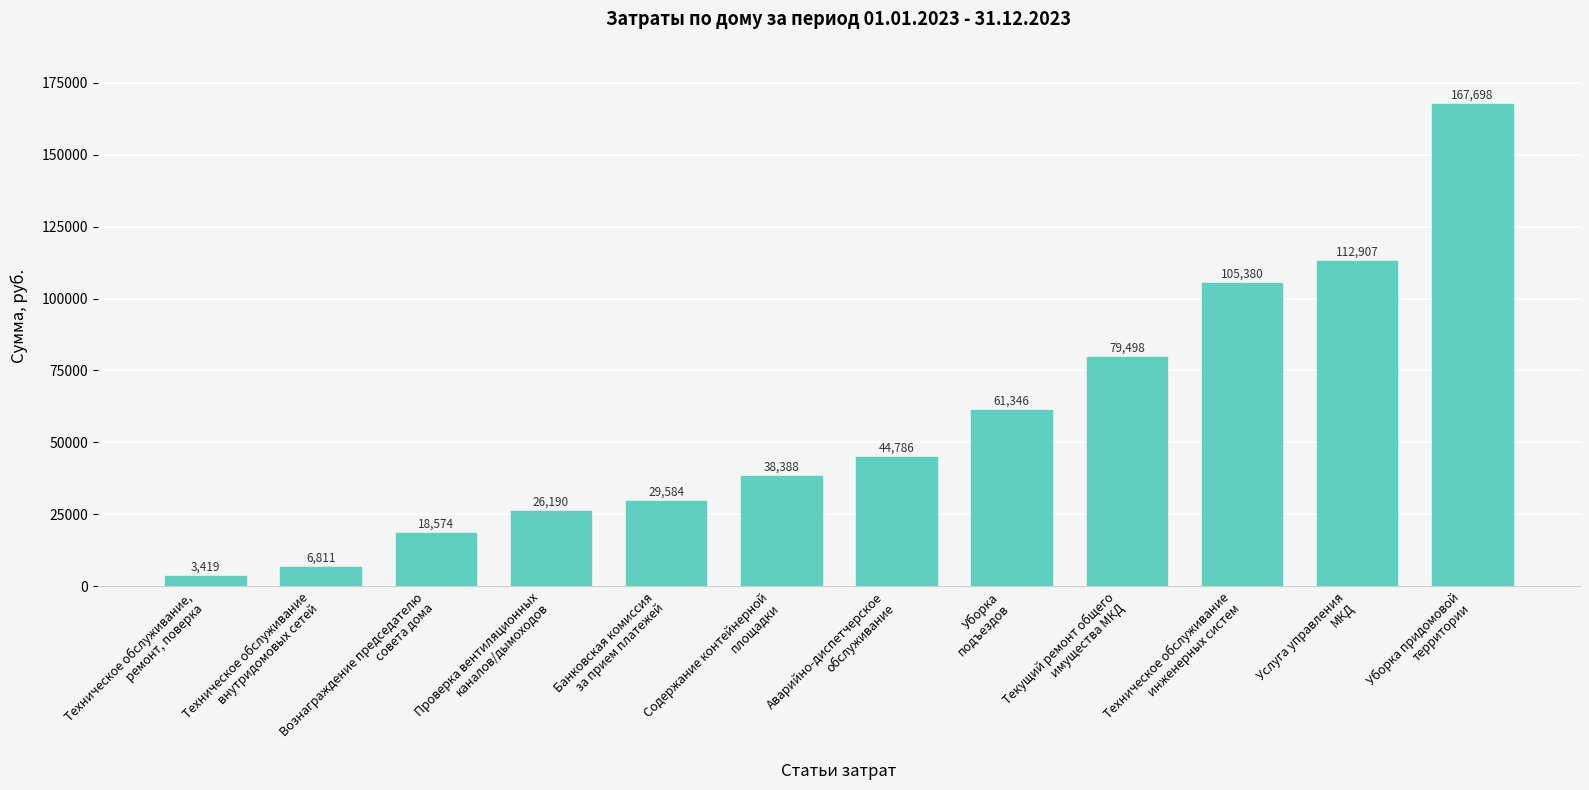

The chart shows a value of 52609.7 at Банковская комиссия
за прием платежей. True or false?

False